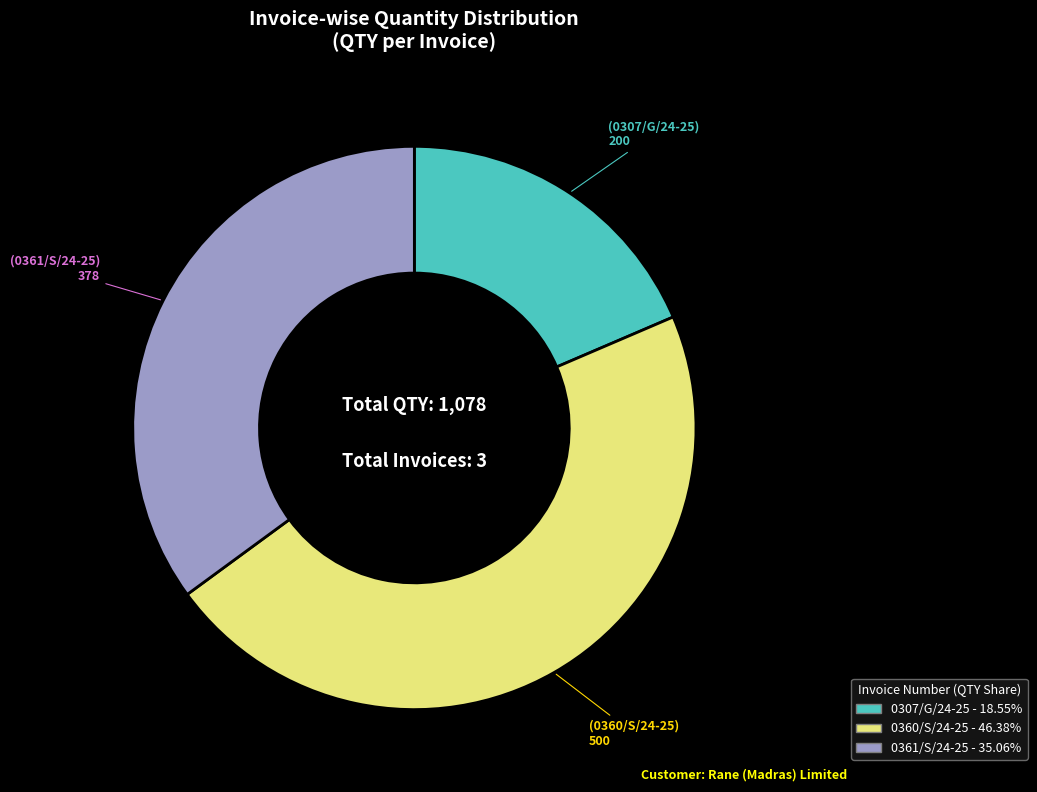

True or false: 0307/G/24-25 accounts for 19% of the total.

True